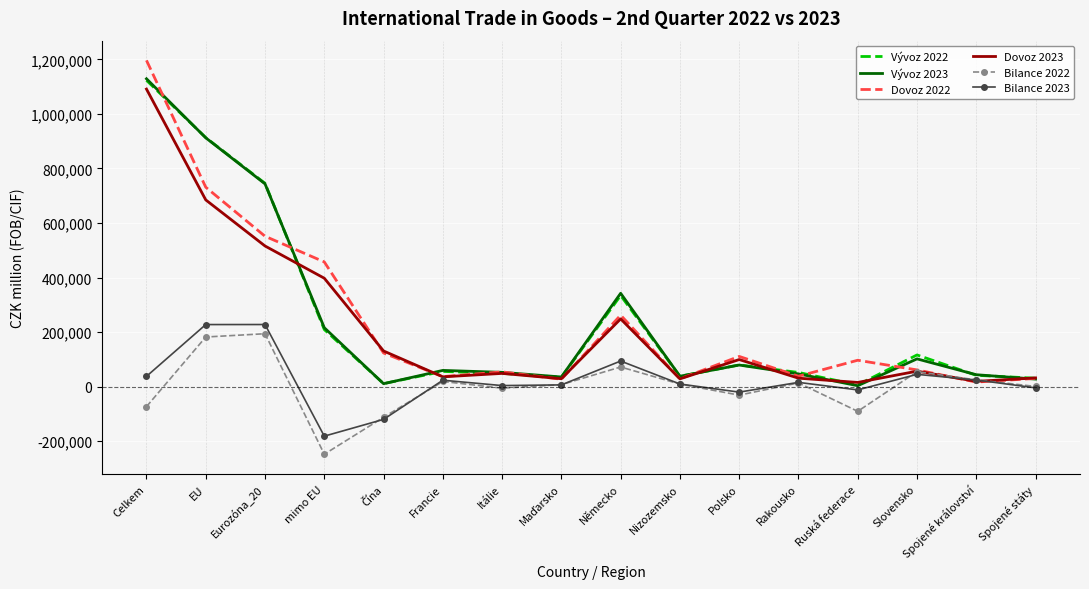

What is the minimum value shown in the chart?

-247835